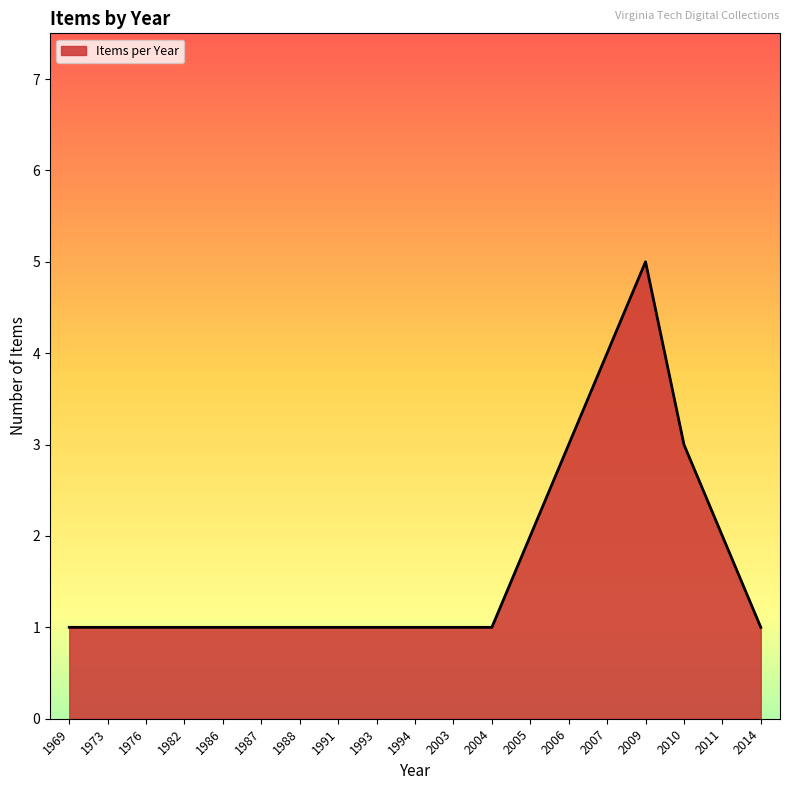

What is the minimum value shown in the chart?

1